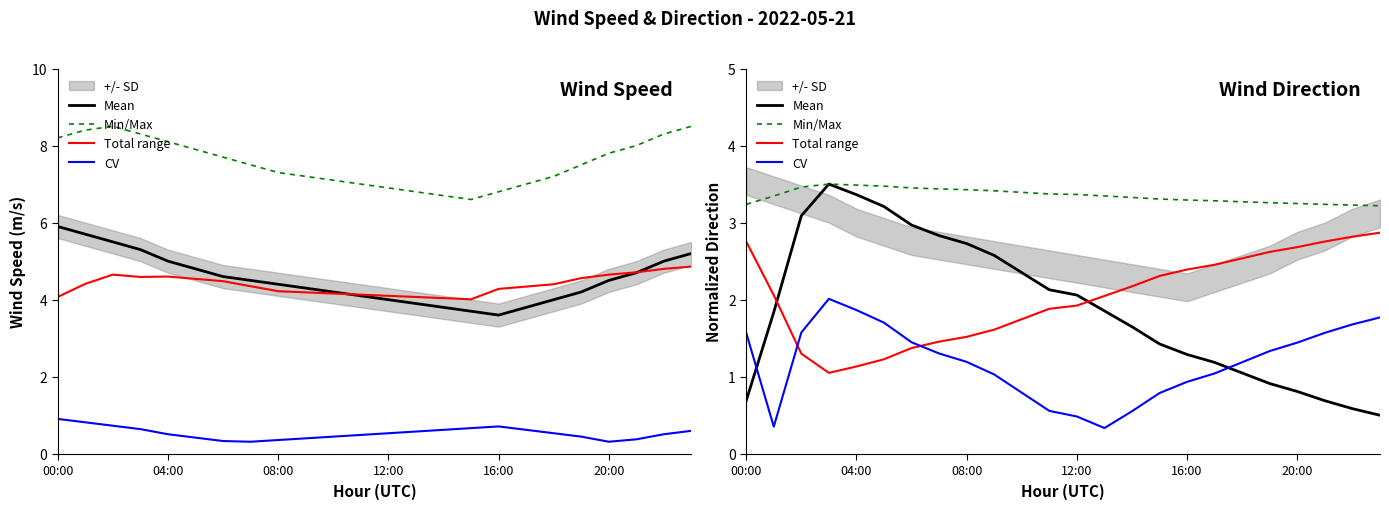

What is the minimum value for Total range?

1.1